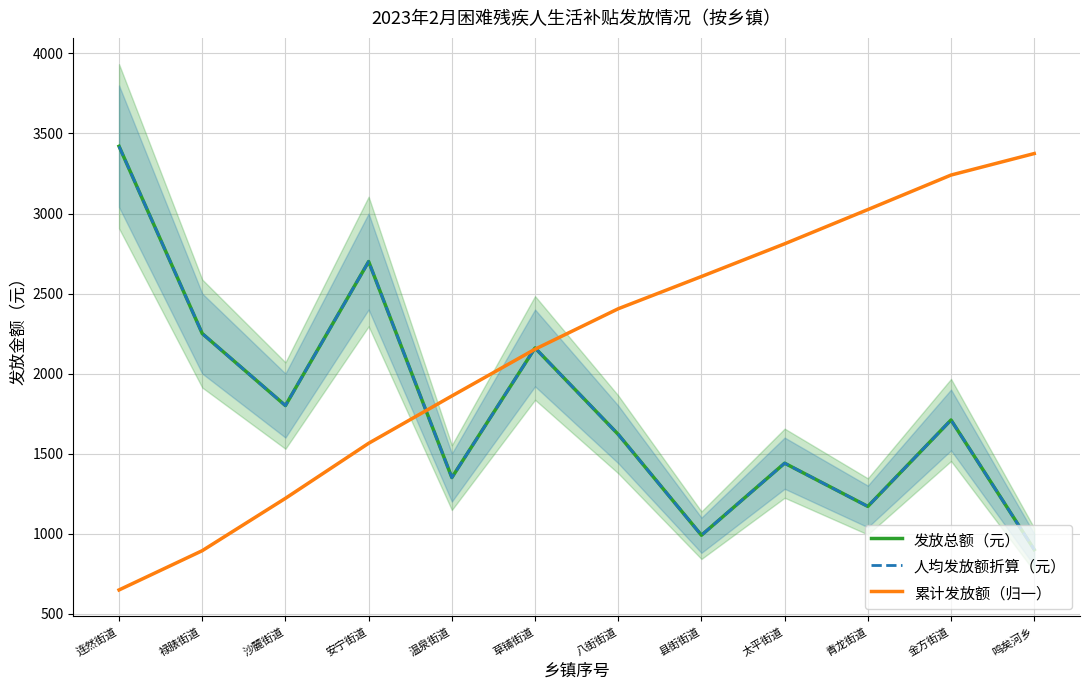

What is the total value across all series at 沙麓街道?

4820.5